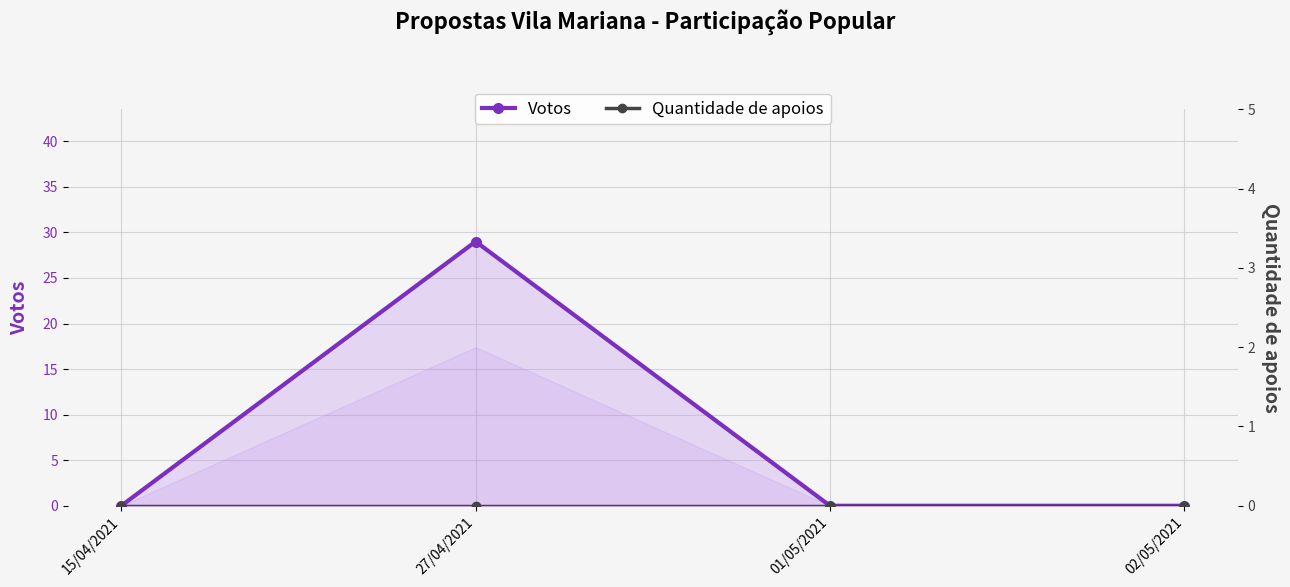

At which category is the sum across all series the highest?

27/04/2021